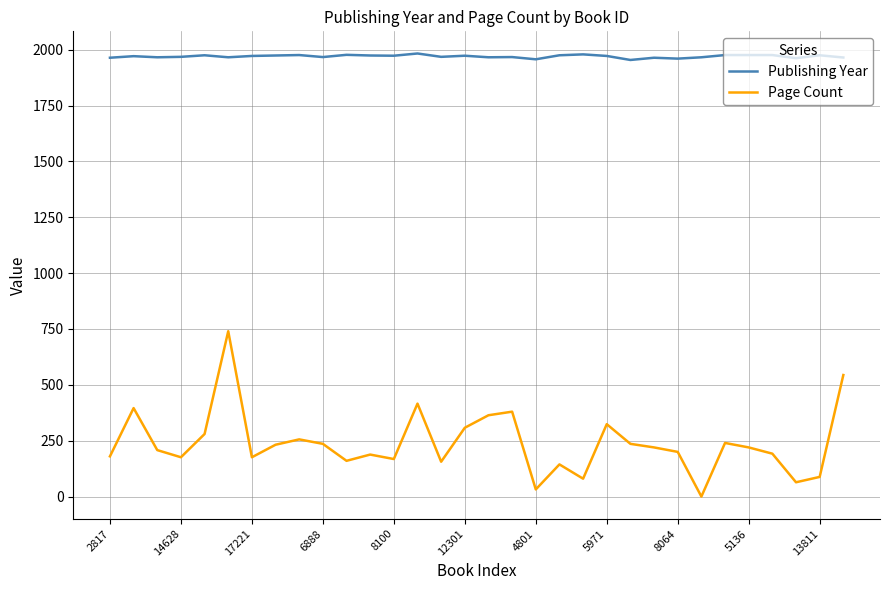

What is the highest value of the Publishing Year series?

1983